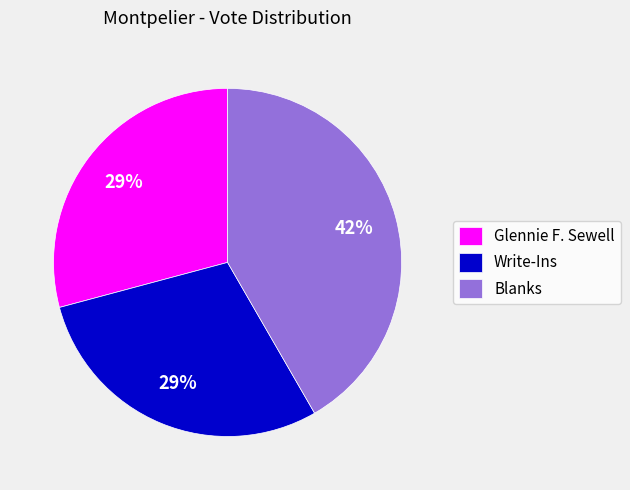

Which category has the biggest portion of the pie?

Blanks